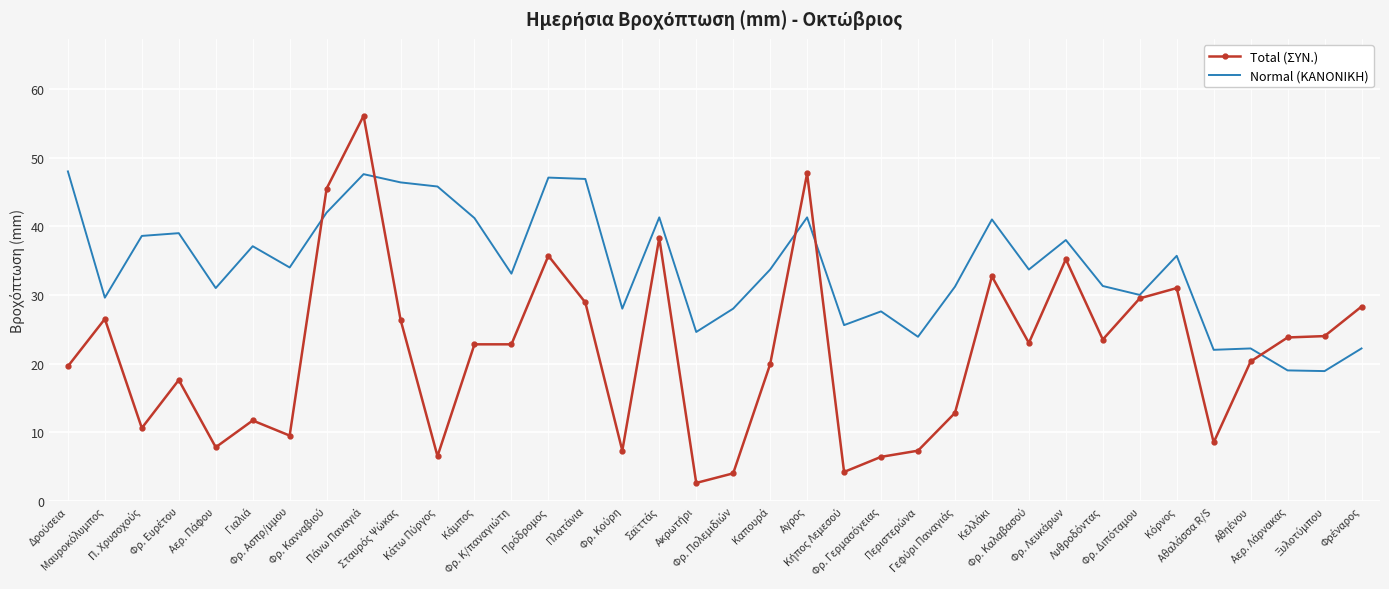

Which series has the largest range (max minus min)?

Total (ΣΥΝ.)